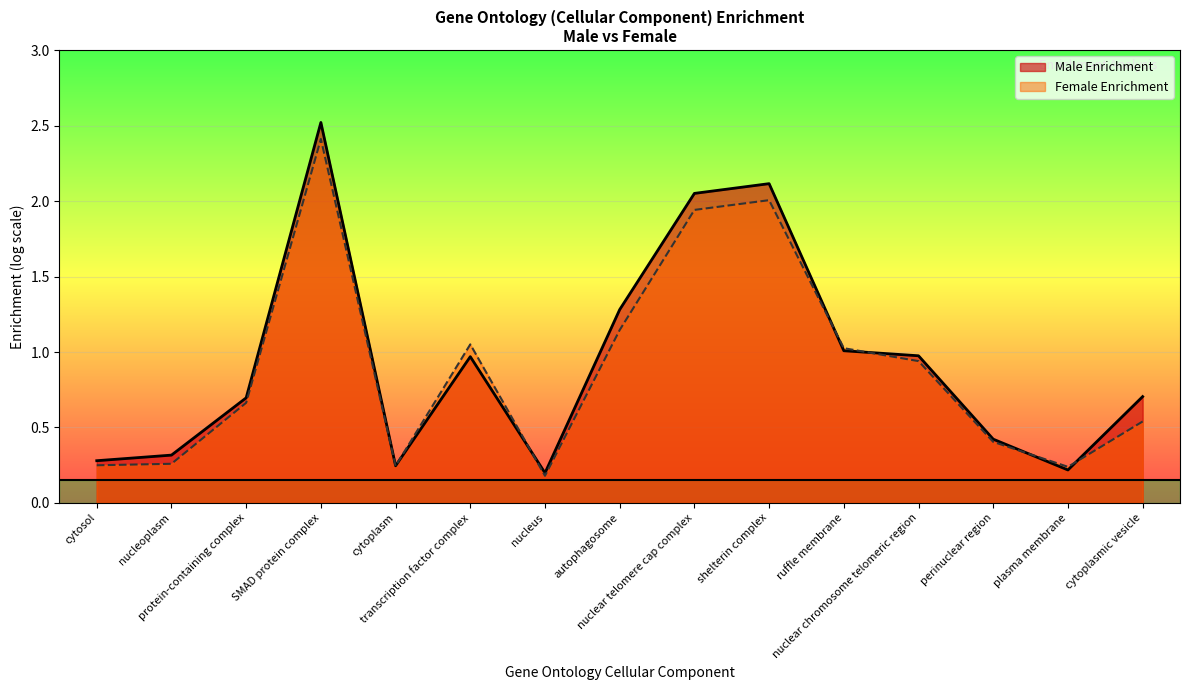

What is the label of the 2nd point from the left?

nucleoplasm